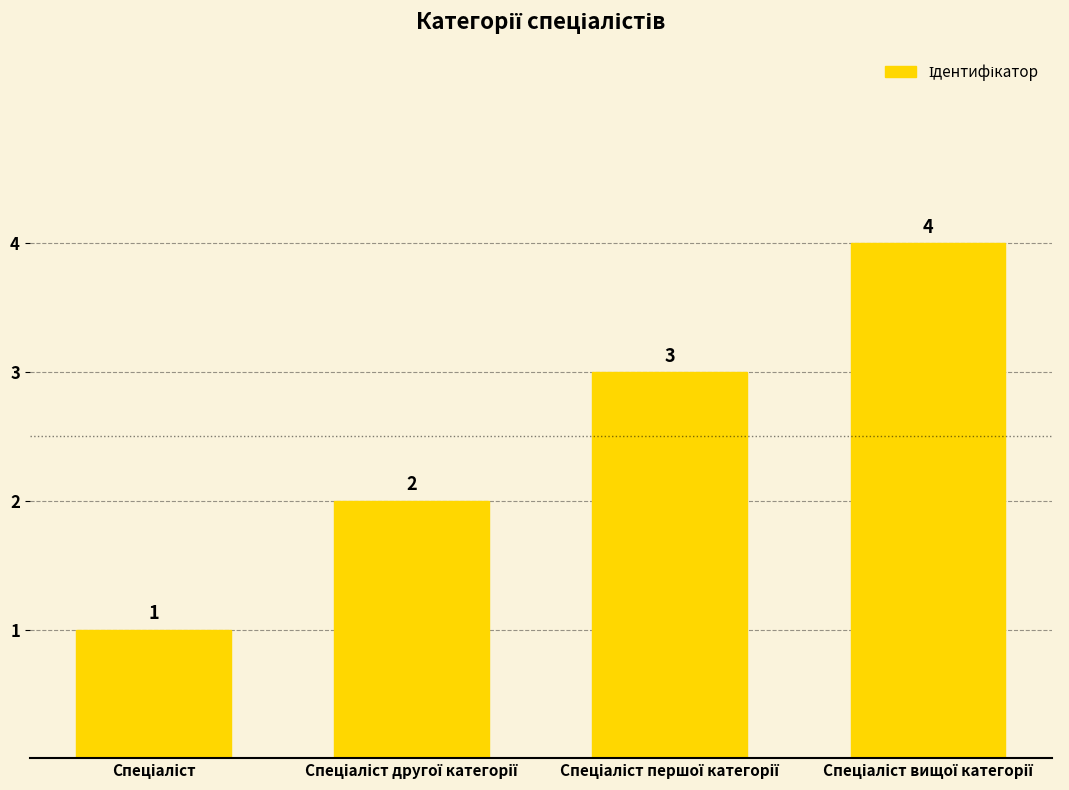

What is the difference between the maximum and minimum values?

3